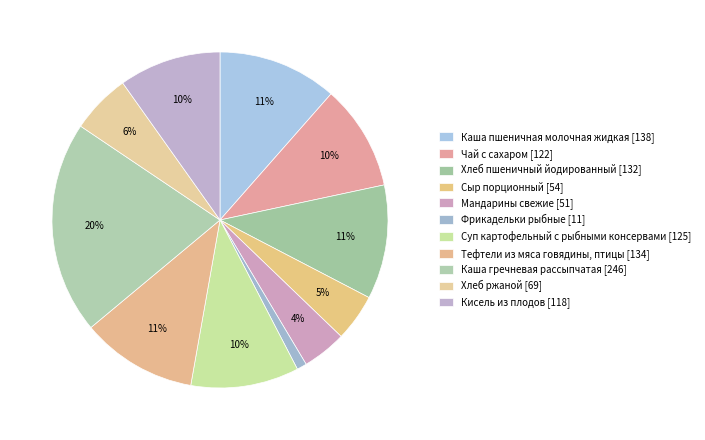

What percentage is NOT represented by Каша гречневая рассыпчатая?

79.5%